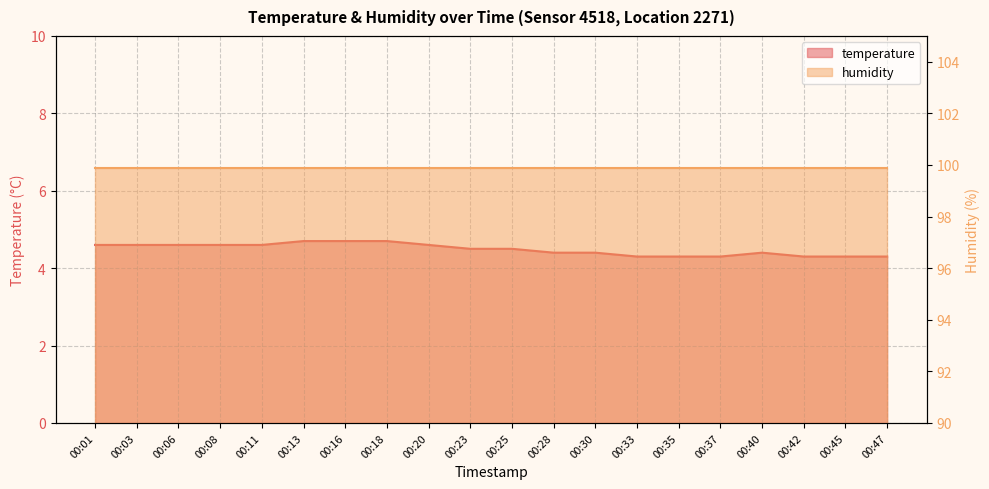

Which has a higher value, 00:35 or 00:08?

00:08